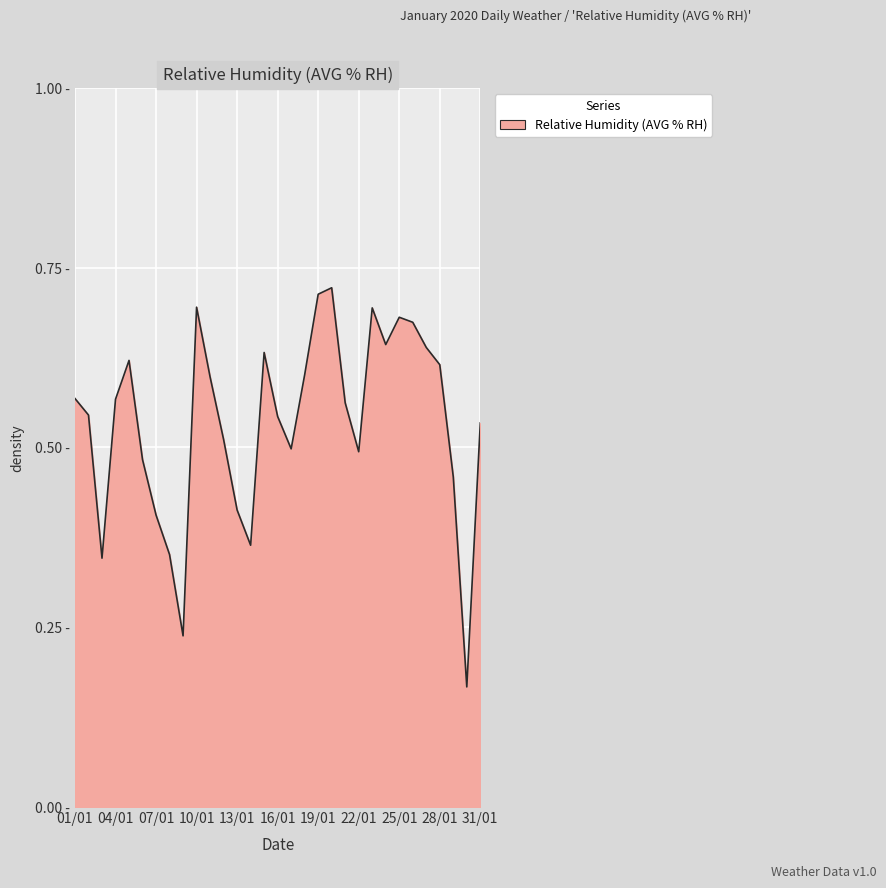

What is the average value?

53.5